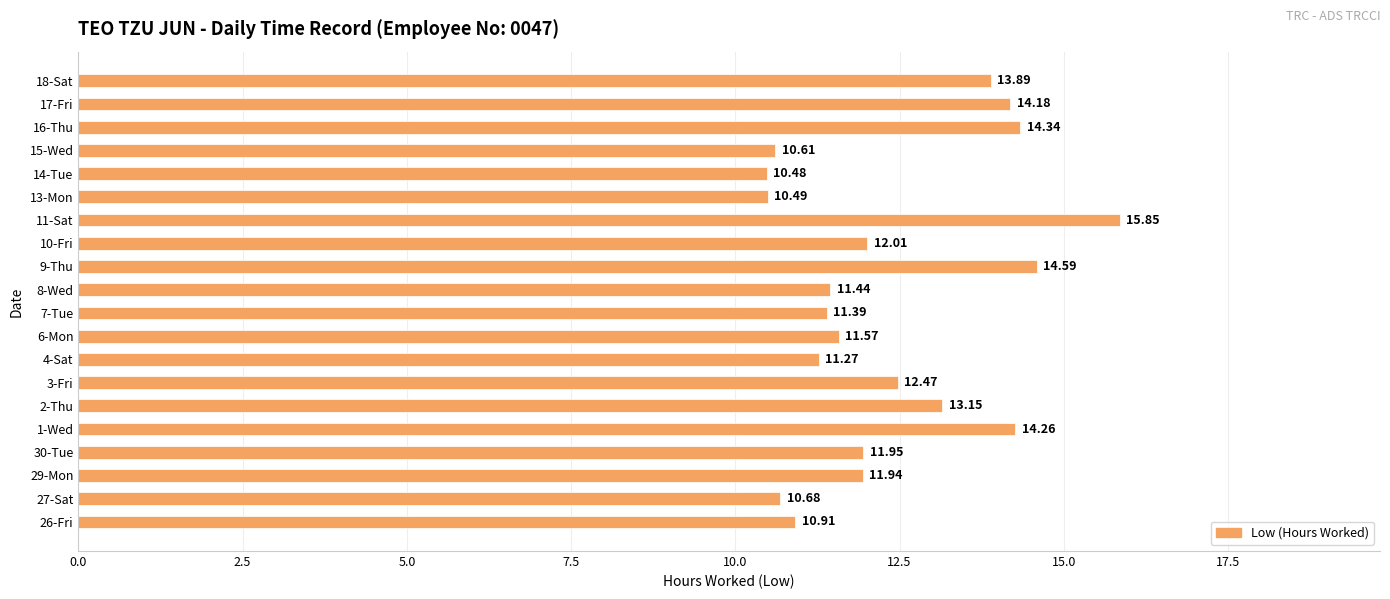

Rank the categories by value from lowest to highest.

14-Tue, 13-Mon, 15-Wed, 27-Sat, 26-Fri, 4-Sat, 7-Tue, 8-Wed, 6-Mon, 29-Mon, 30-Tue, 10-Fri, 3-Fri, 2-Thu, 18-Sat, 17-Fri, 1-Wed, 16-Thu, 9-Thu, 11-Sat